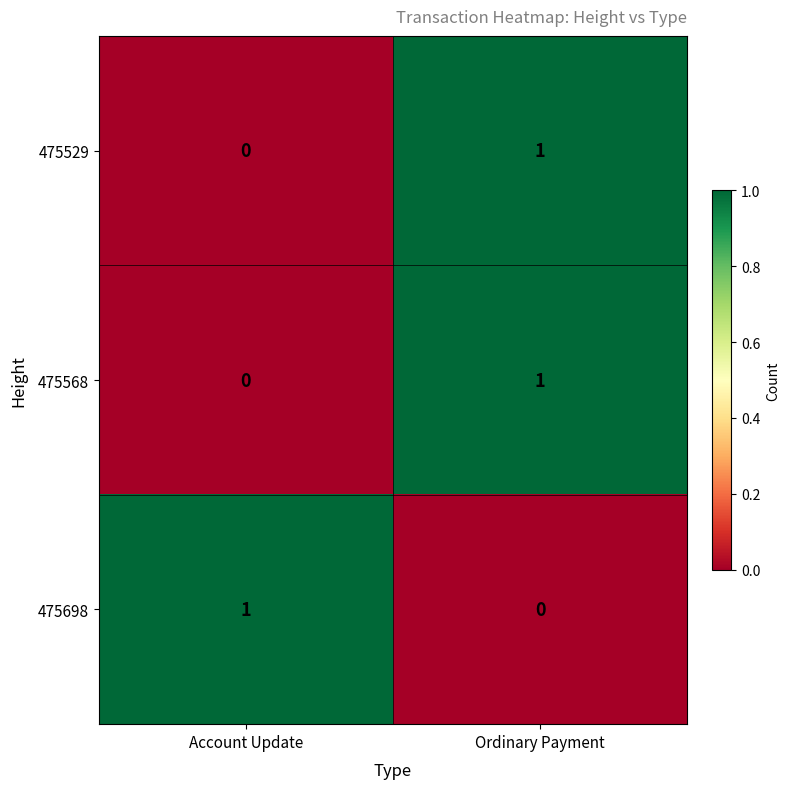

Rank the categories by 475698 value from highest to lowest.

Account Update, Ordinary Payment